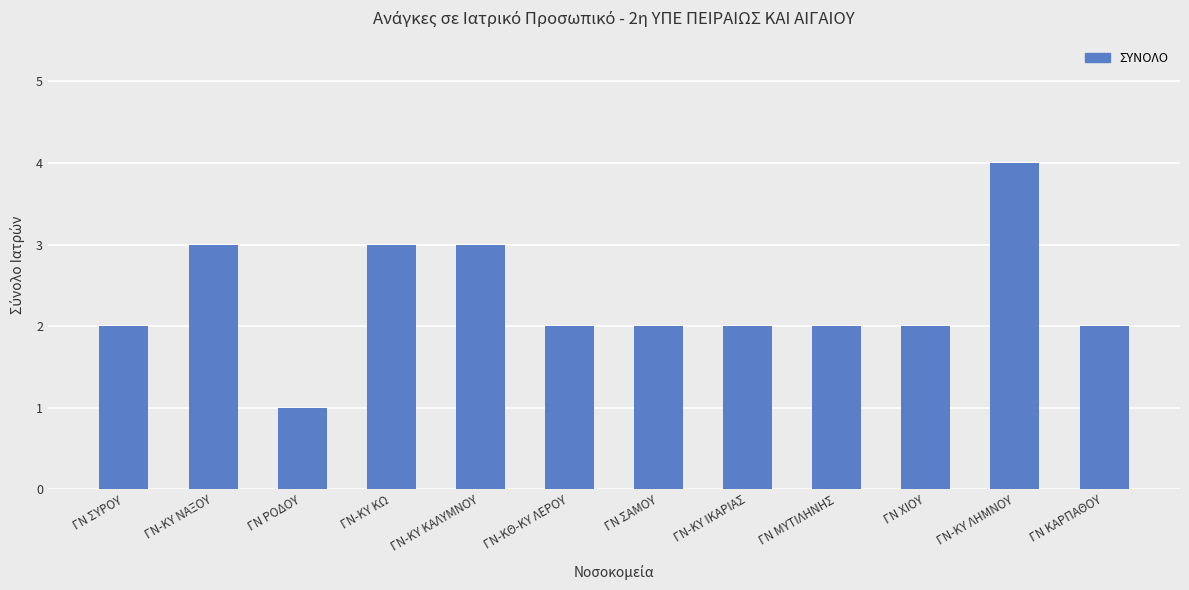

What is the change in value from ΓΝ ΧΙΟΥ to ΓΝ-ΚΥ ΛΗΜΝΟΥ?

+2